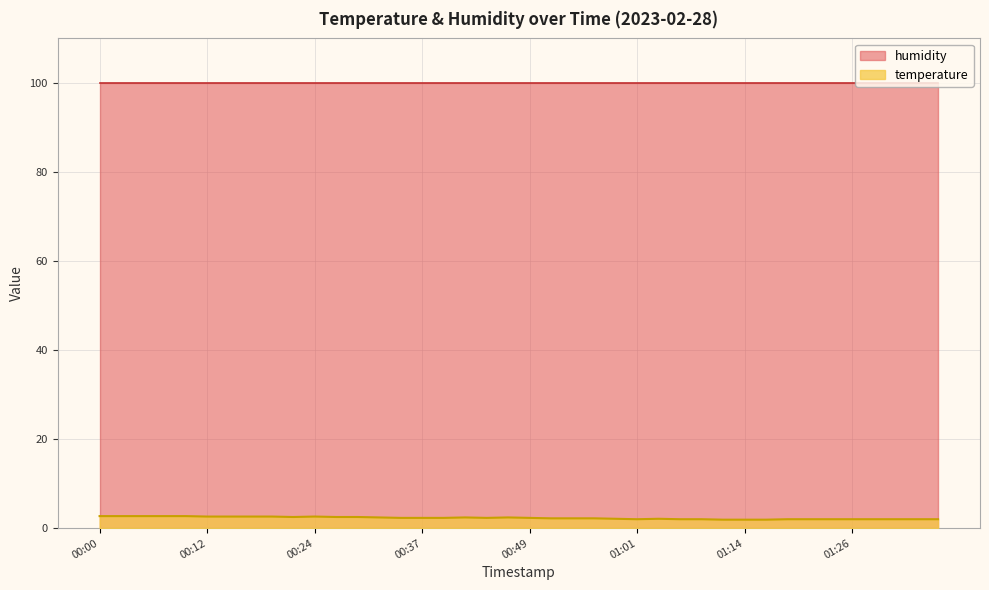

Where does the data first go above 2?

00:00